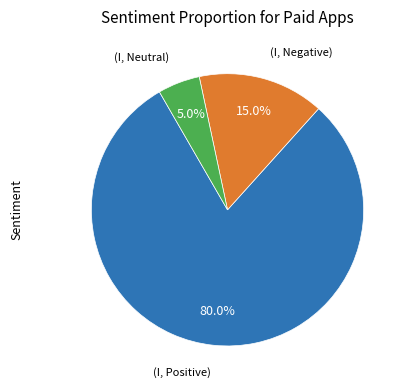

Does any single category account for the majority?

Yes